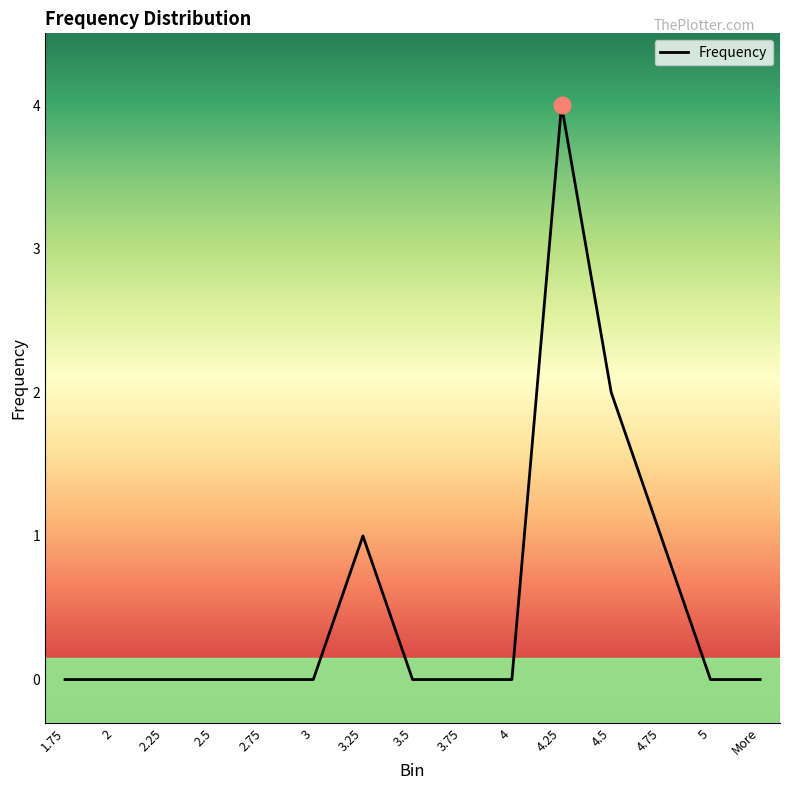

What is the sum of all values?

8